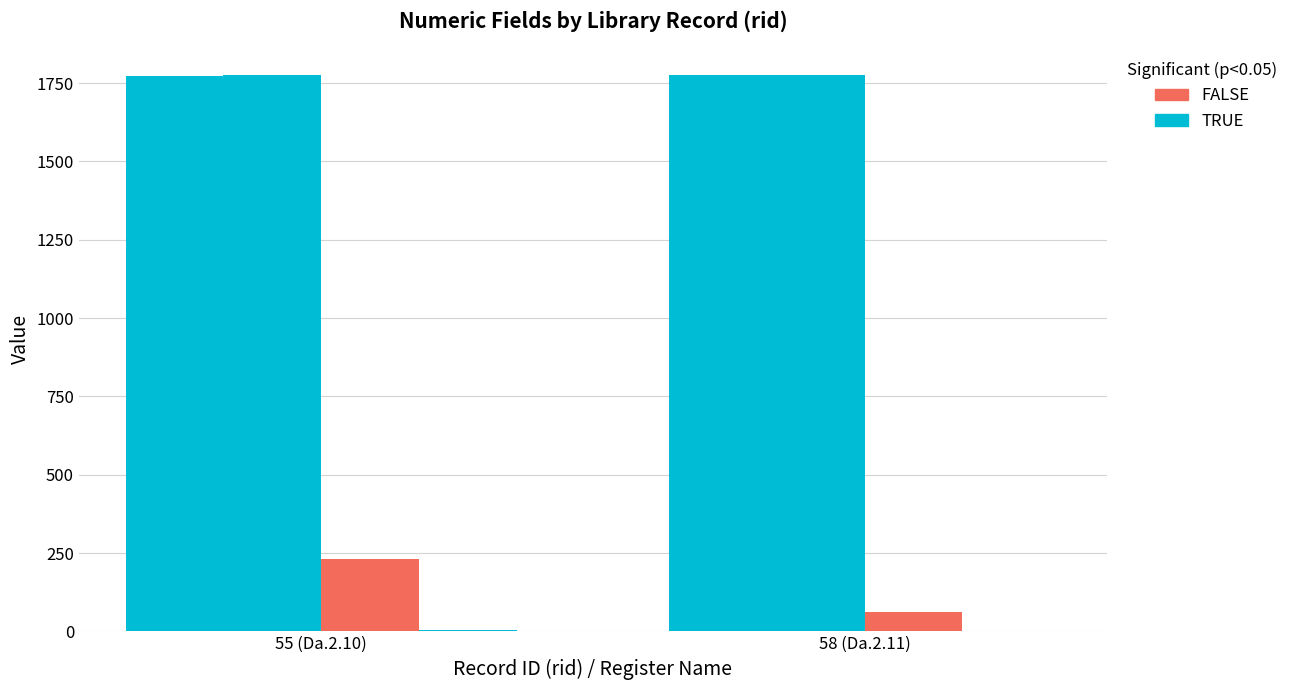

How many categories are shown in the chart?

2